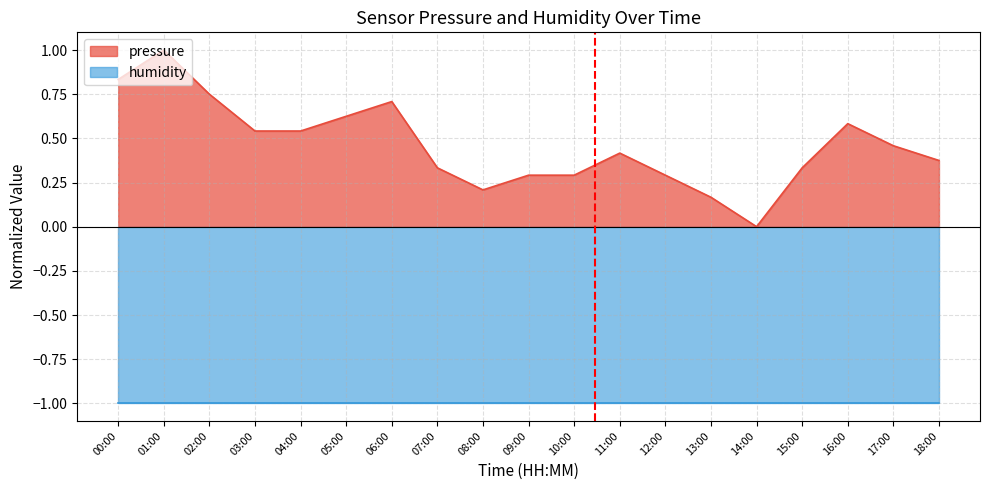

True or false: the data shows 0.7 at 02:00.

True